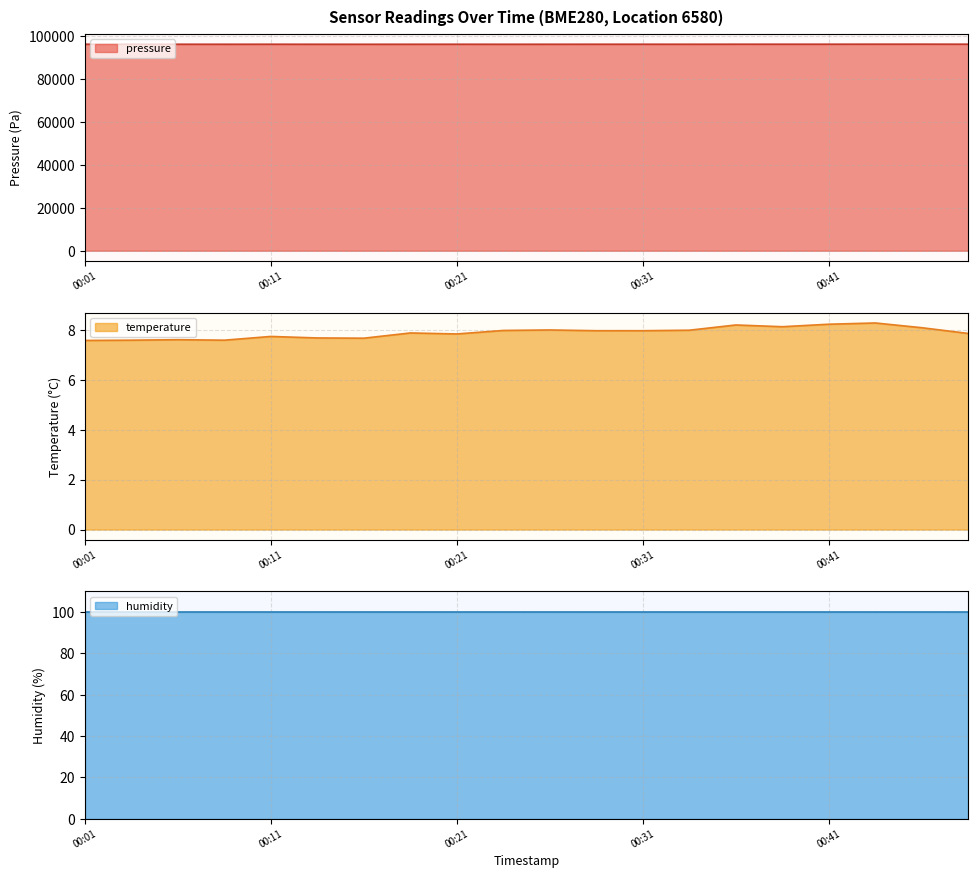

True or false: pressure has a value of 96303.9 at 2022-12-31T00:03:51.

True